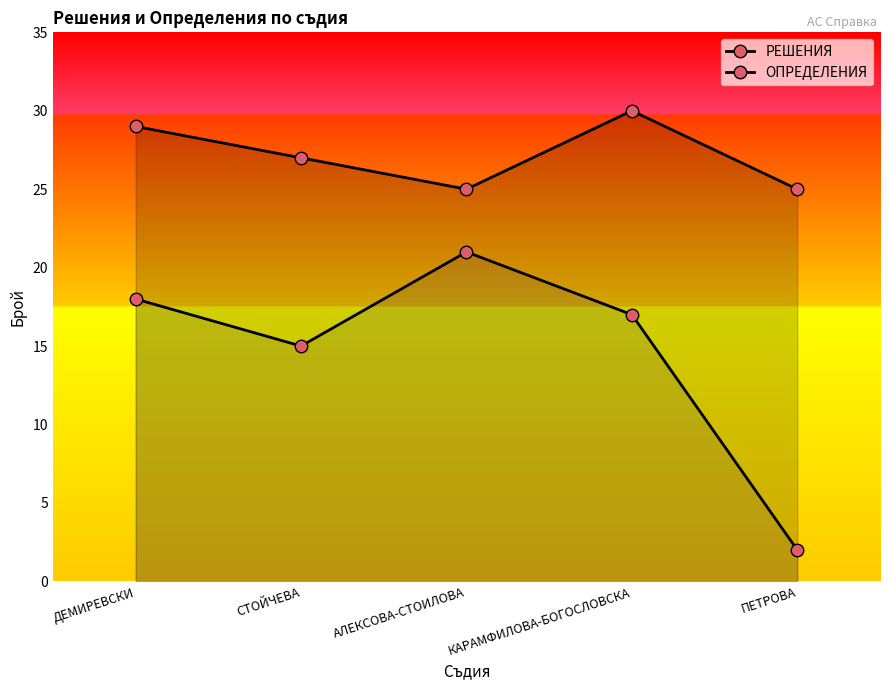

Reading right to left, list all the values displayed in this chart.

РЕШЕНИЯ: ПЕТРОВА=25	КАРАМФИЛОВА-БОГОСЛОВСКА=30	АЛЕКСОВА-СТОИЛОВА=25	СТОЙЧЕВА=27	ДЕМИРЕВСКИ=29
ОПРЕДЕЛЕНИЯ: ПЕТРОВА=2	КАРАМФИЛОВА-БОГОСЛОВСКА=17	АЛЕКСОВА-СТОИЛОВА=21	СТОЙЧЕВА=15	ДЕМИРЕВСКИ=18